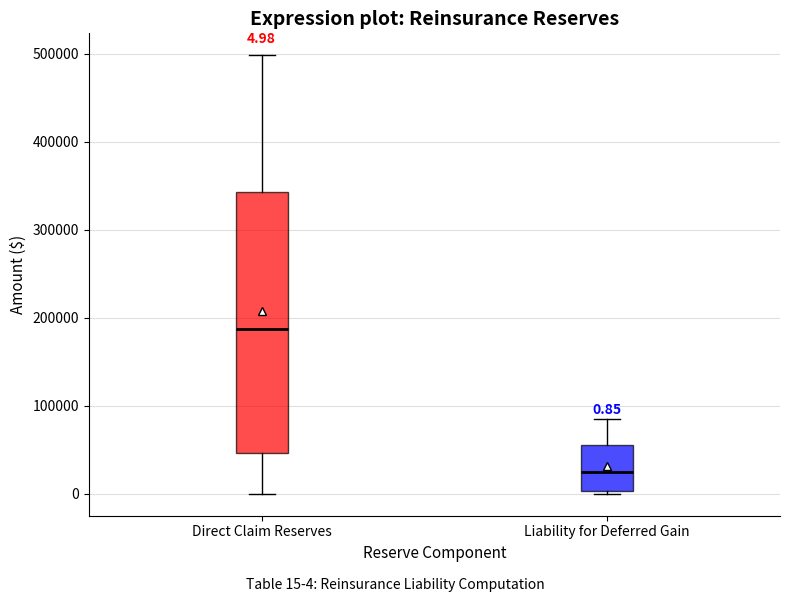

Which box has the lowest median line?

Liability for Deferred Gain